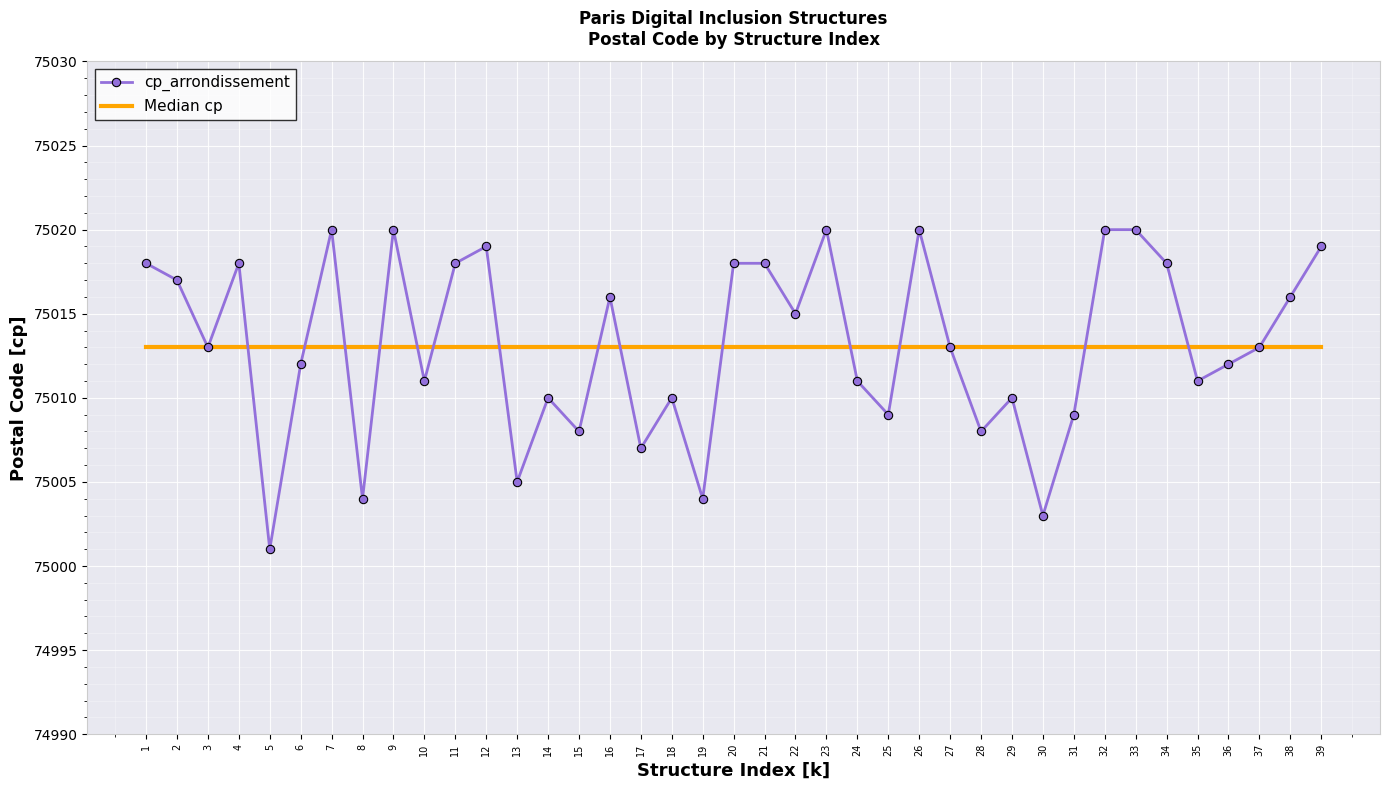

Between 7 and 16, which series saw the biggest shift?

cp_arrondissement